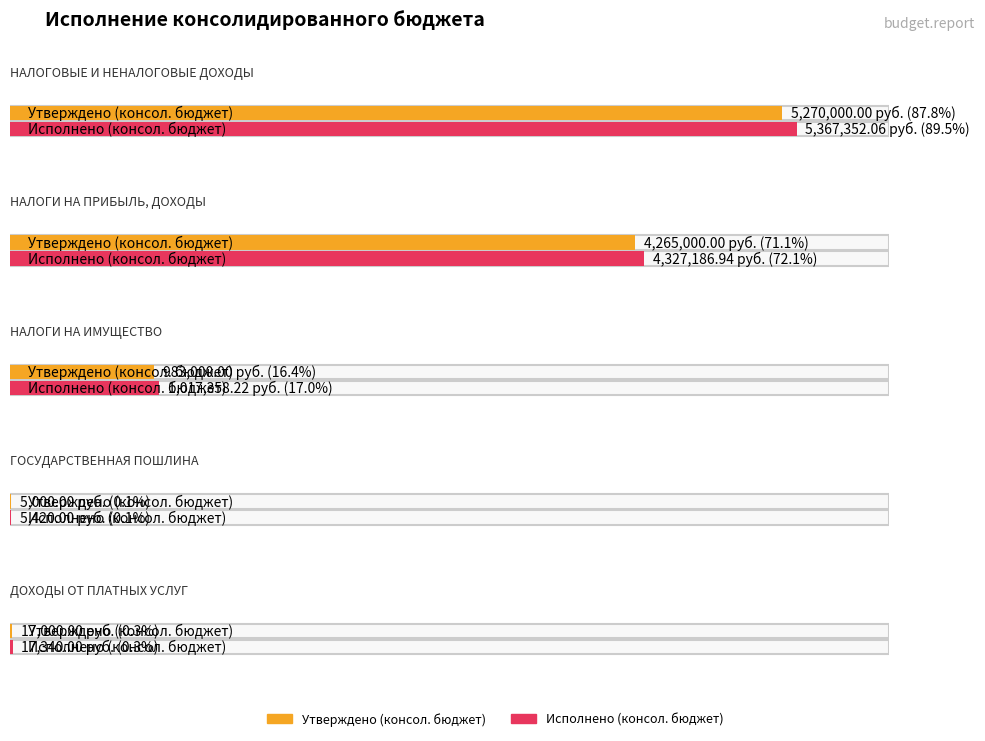

Is it true that Исполнено (консол. бюджет) equals 1017358.2 at НАЛОГИ НА ИМУЩЕСТВО?

True